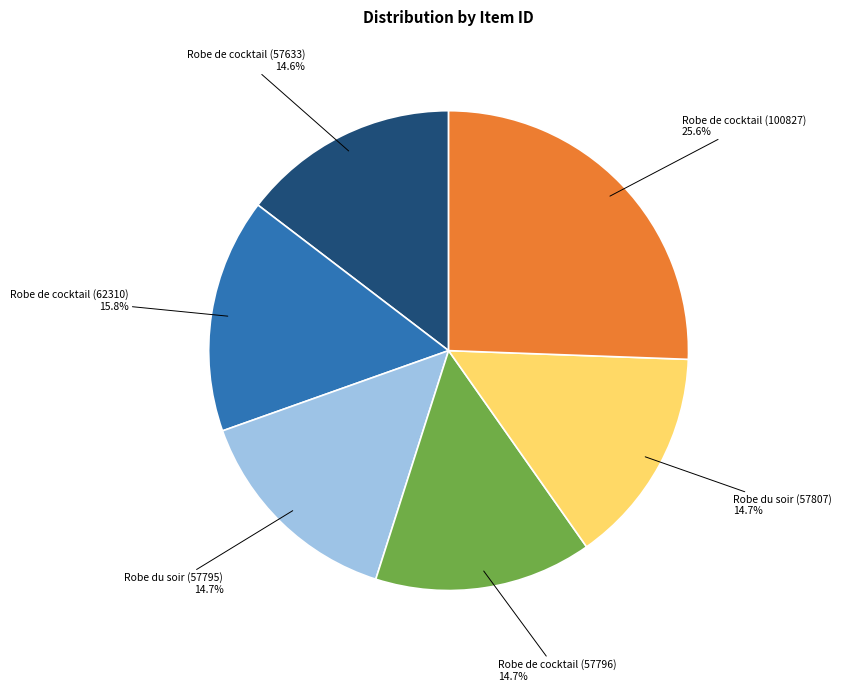

To the nearest percent, what portion does Robe de cocktail (100827) represent?

26%